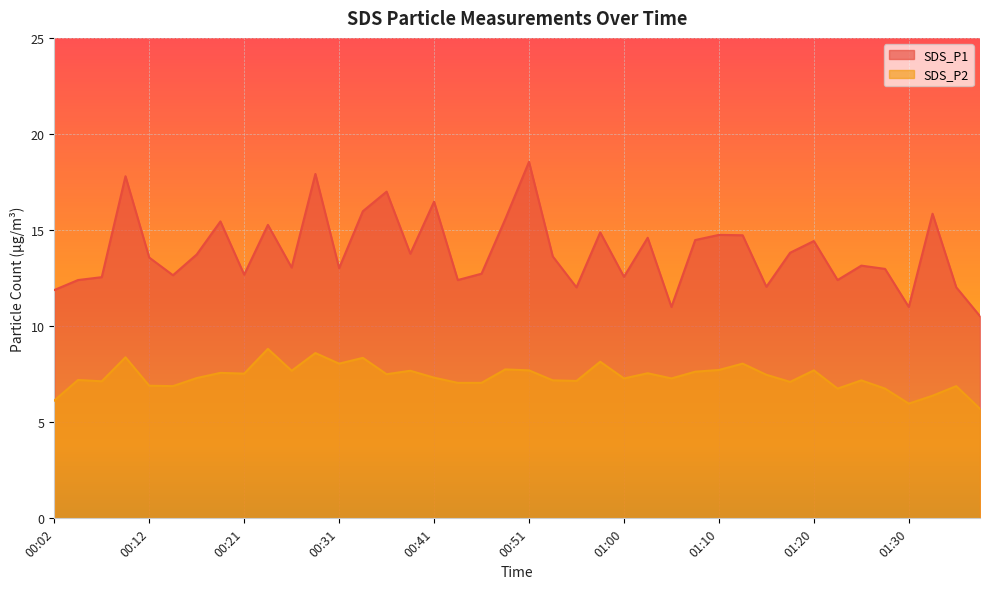

Which series changed the most between 00:16 and 00:19?

SDS_P1